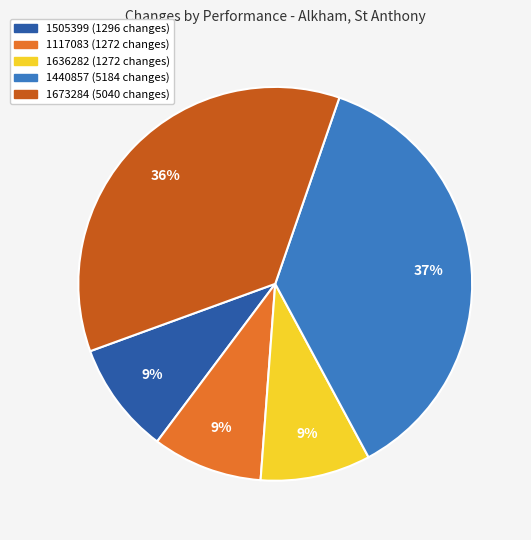

Which slice is the largest?

1440857